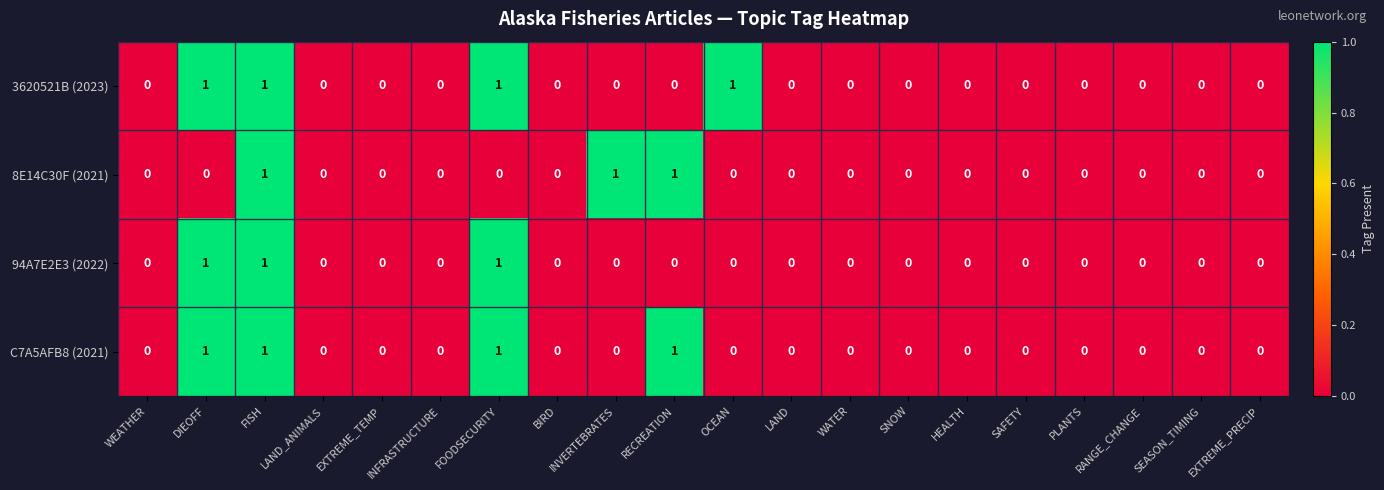

At which category is the sum across all series the highest?

FISH